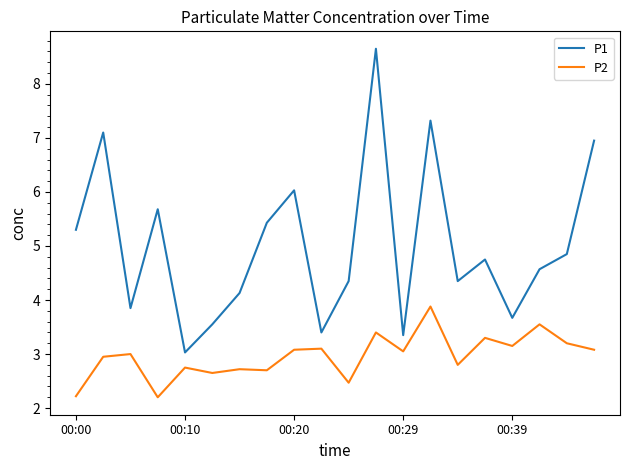

Which series has the largest total across all categories?

P1